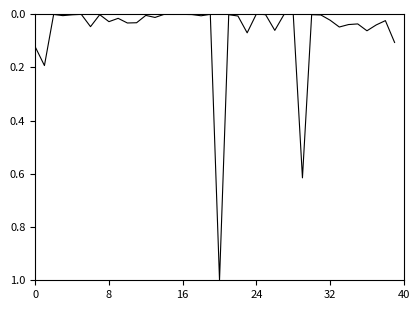

What is the difference between the maximum and minimum values?

1.0